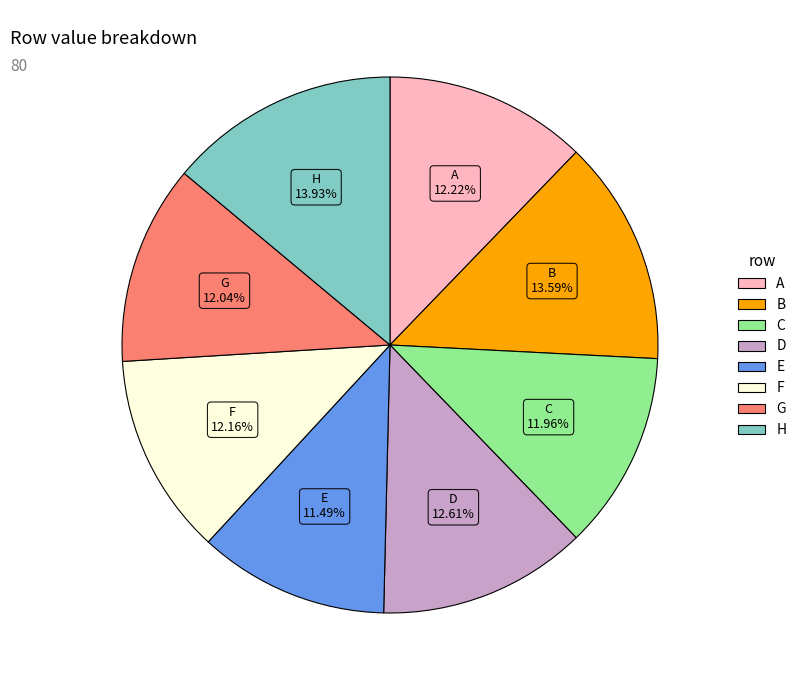

Does H account for over 50% of the chart?

No